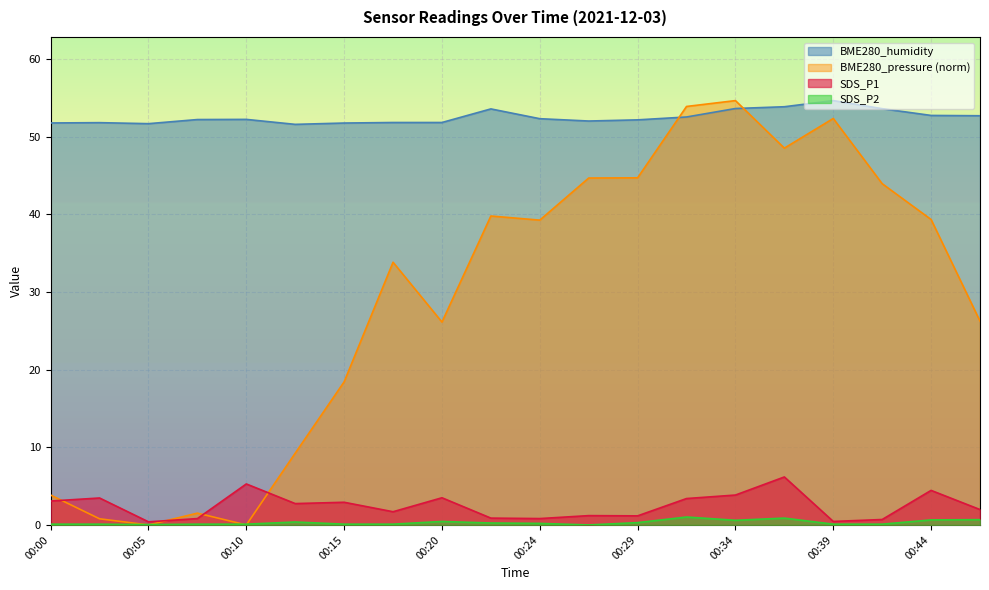

Which category has the highest value across all series?

00:39